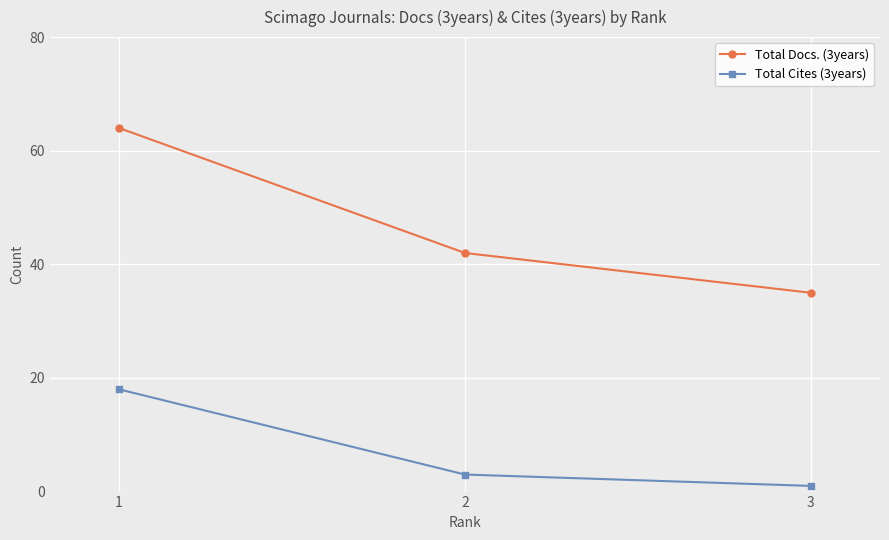

What are all the series names shown in the legend?

Total Docs. (3years), Total Cites (3years)